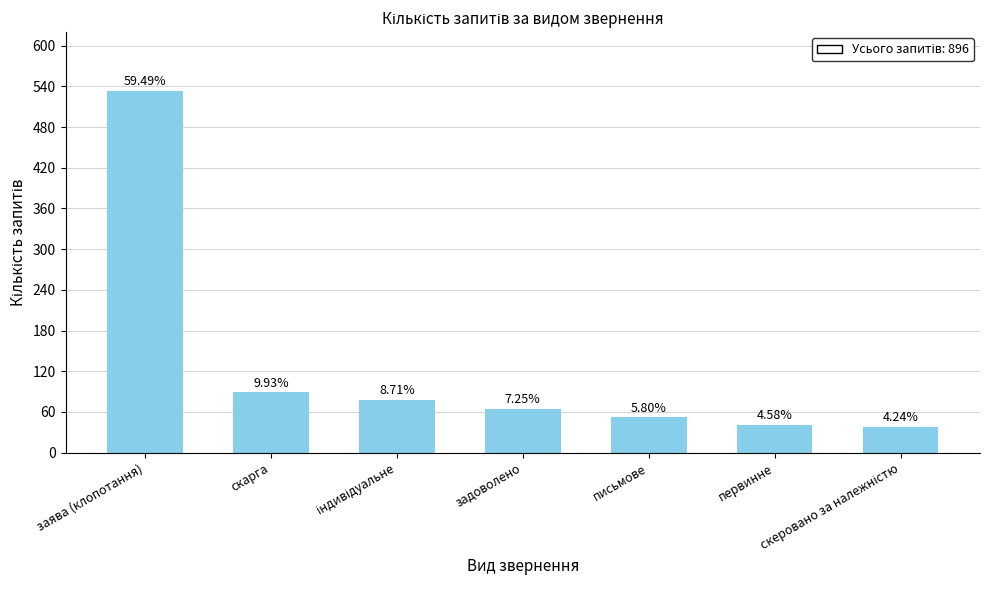

Reading left to right, what are all the values shown in this chart?

533	89	78	65	52	41	38